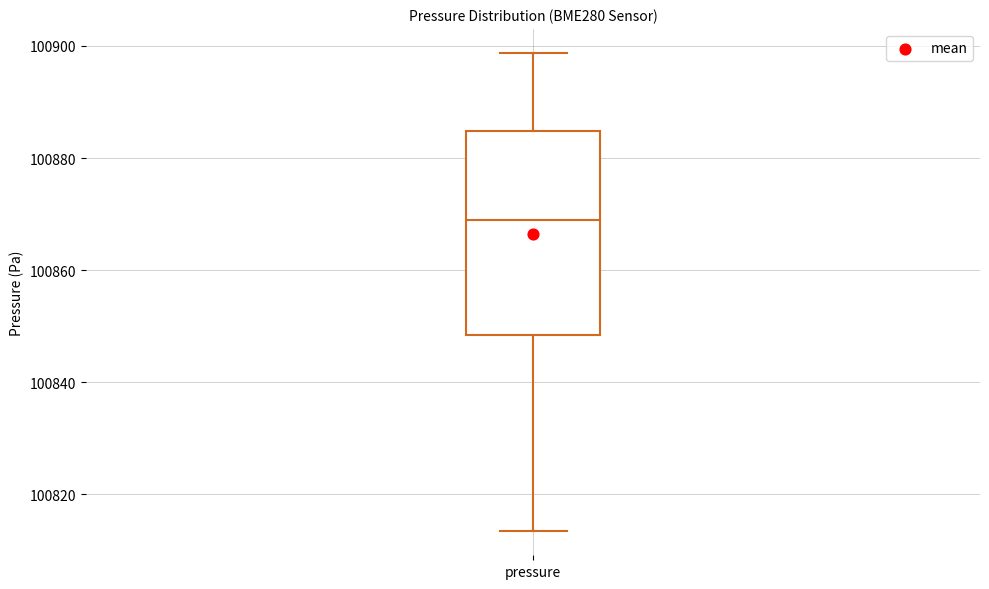

Where does the median line of the box for pressure sit on the y-axis? The values are not printed on the chart, so give them approximately, as read against the axis.

100868